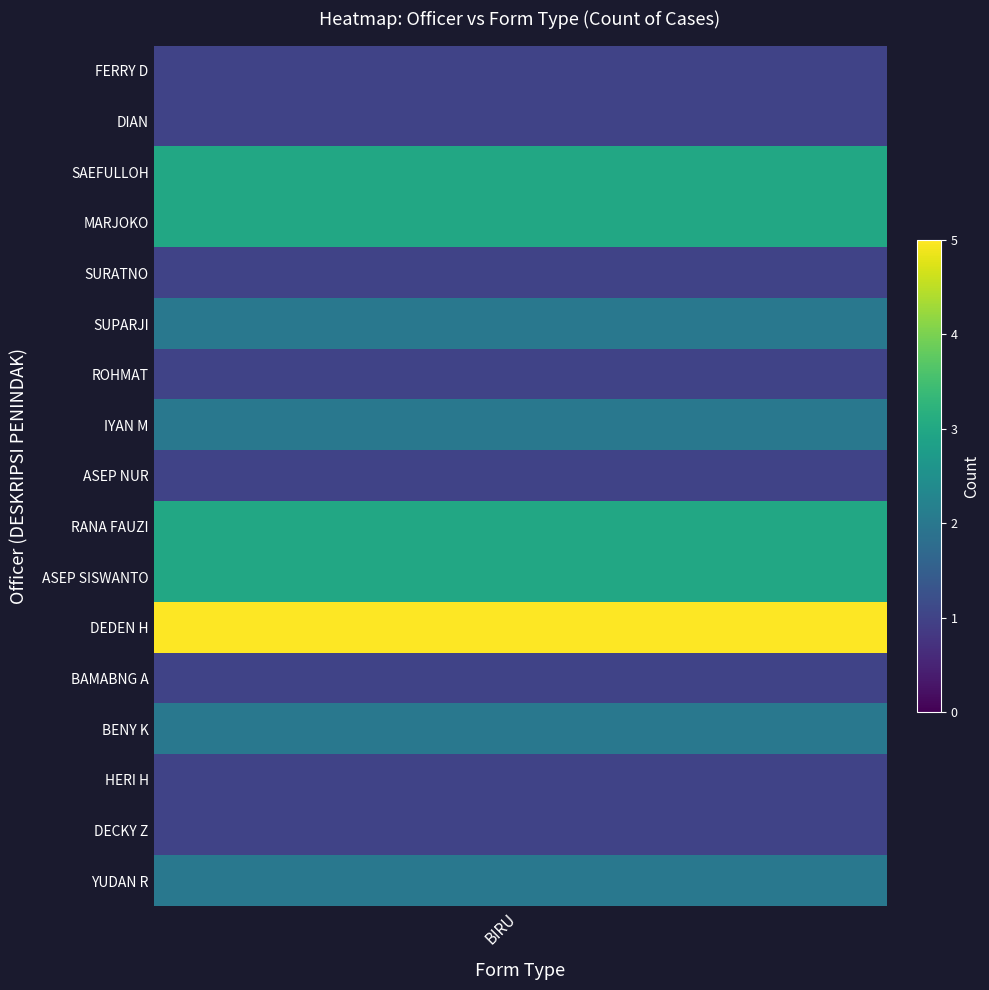

What is the average value?

2